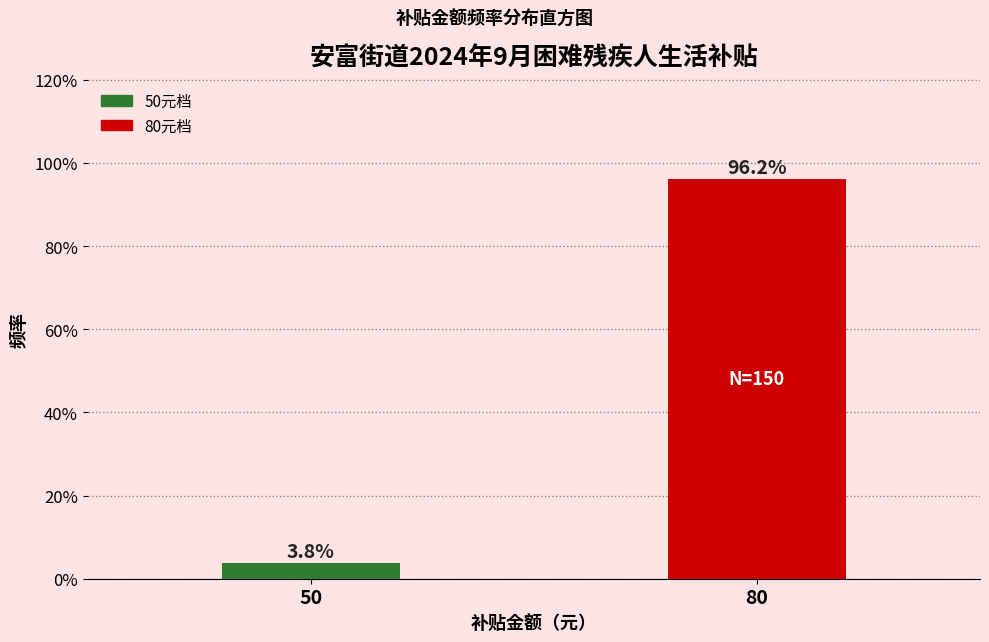

Reading left to right, transcribe all the data shown in this chart.

50=3.8	80=96.2